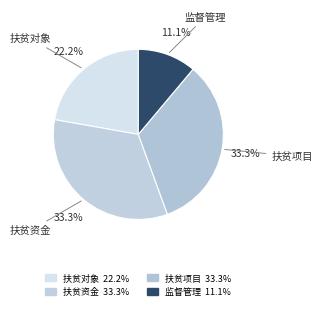

Count the number of slices in the pie.

4